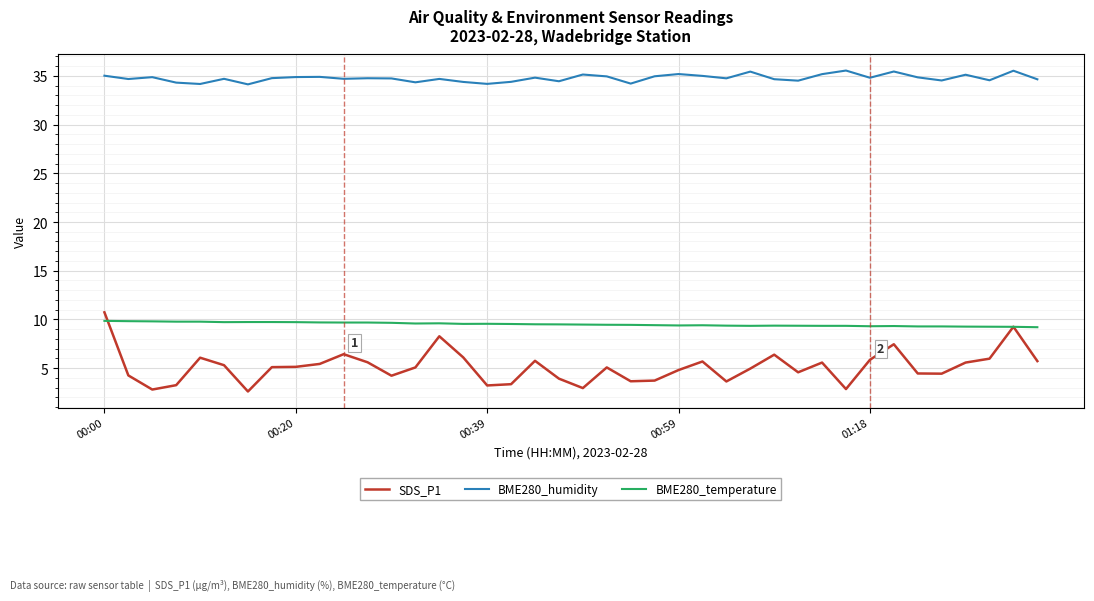

True or false: SDS_P1 and BME280_humidity intersect in this chart.

False